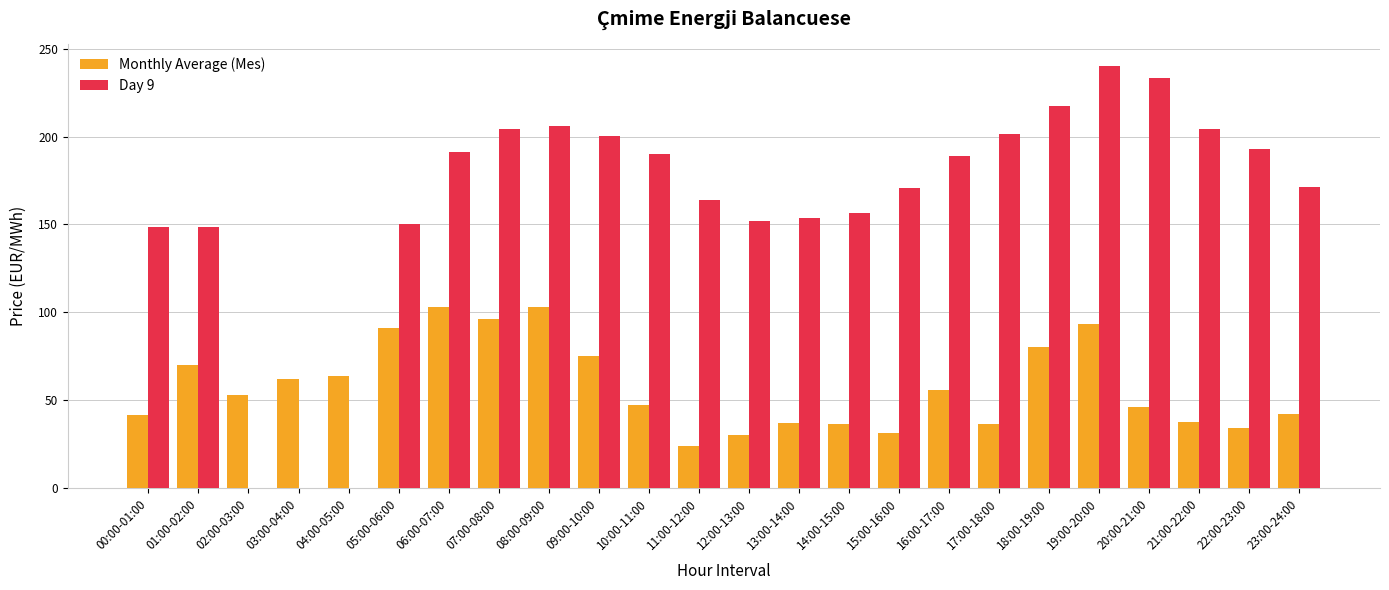

Which series changed the most between 21:00-22:00 and 22:00-23:00?

Day 9